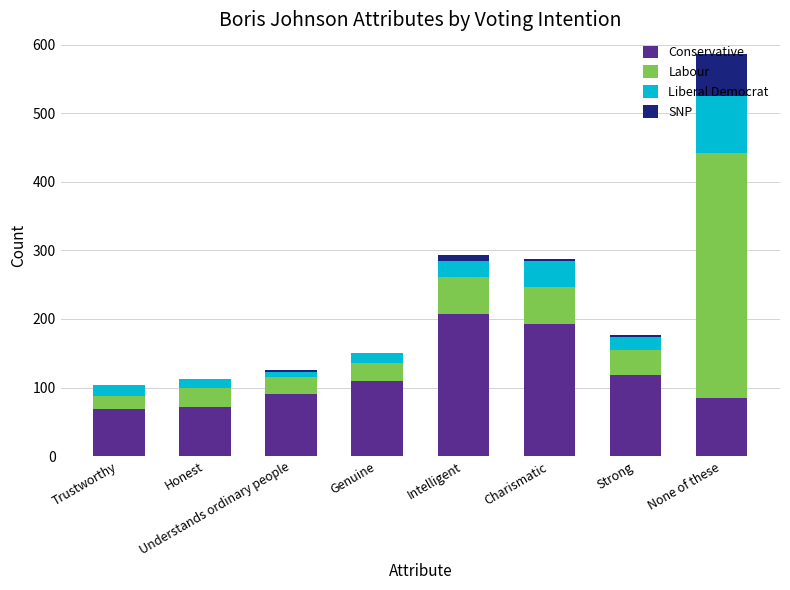

What is the maximum value for Conservative?

207